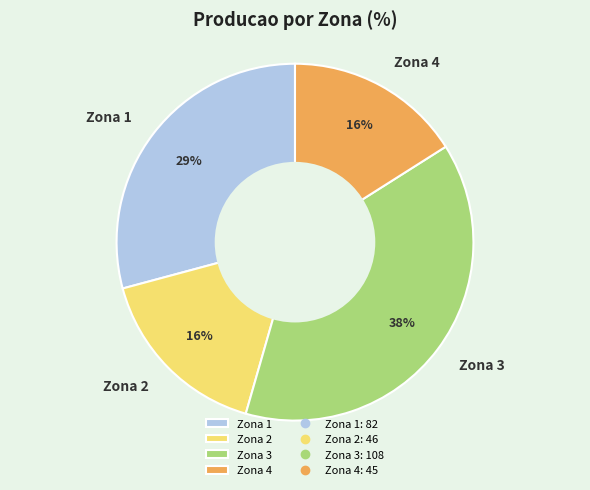

Does any single category account for the majority?

No